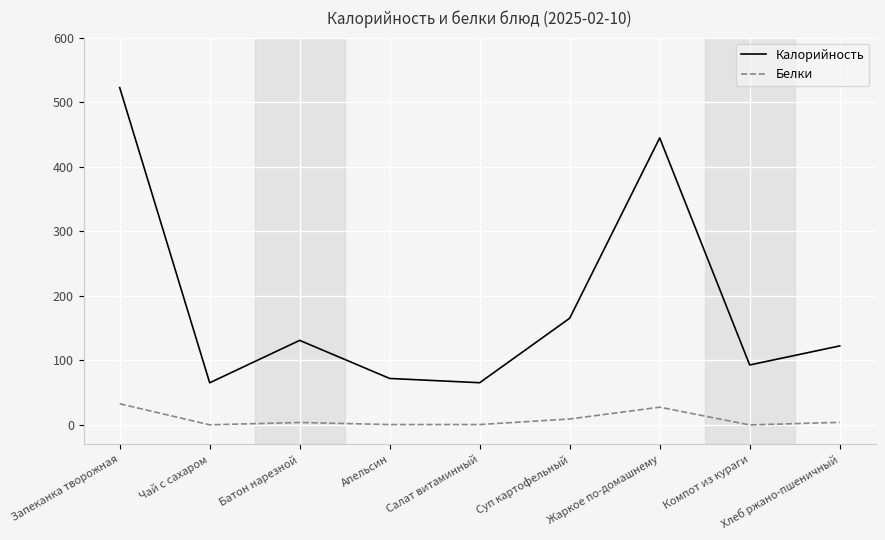

Where is Калорийность nearest to the value 293?

Суп картофельный